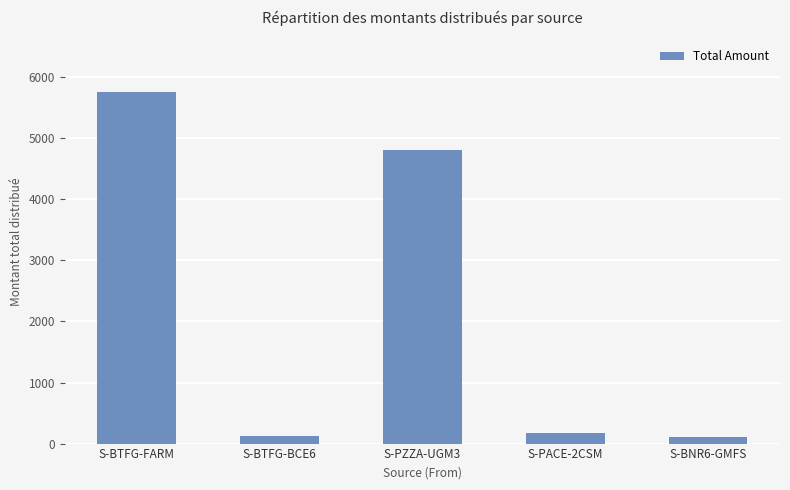

Where does the data first go above 175?

S-BTFG-FARM